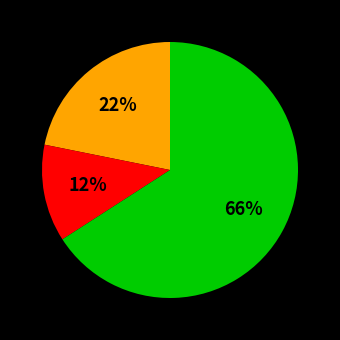

Is there a majority slice in this chart?

Yes